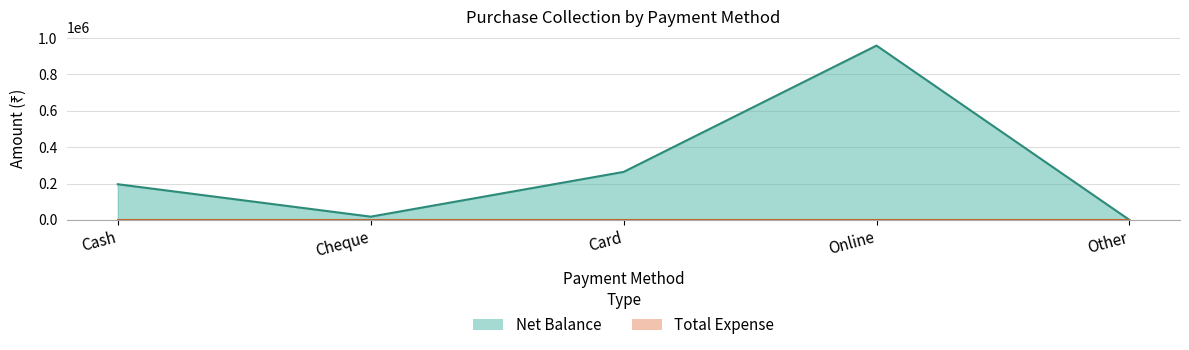

Reading right to left, extract all data points from this chart.

0	958500	264000	18000	196250